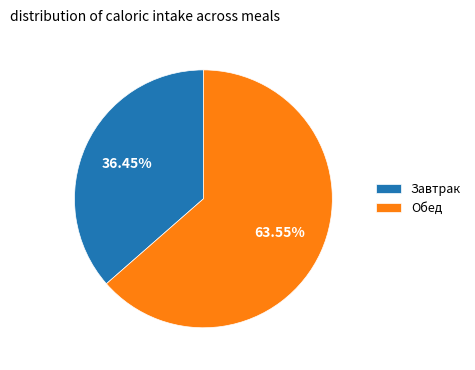

Which has a higher value, Обед or Завтрак?

Обед